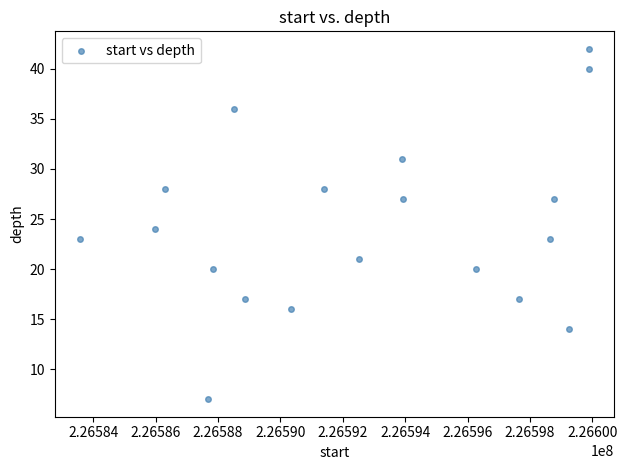

What is the range of X values (max minus min)?

16304